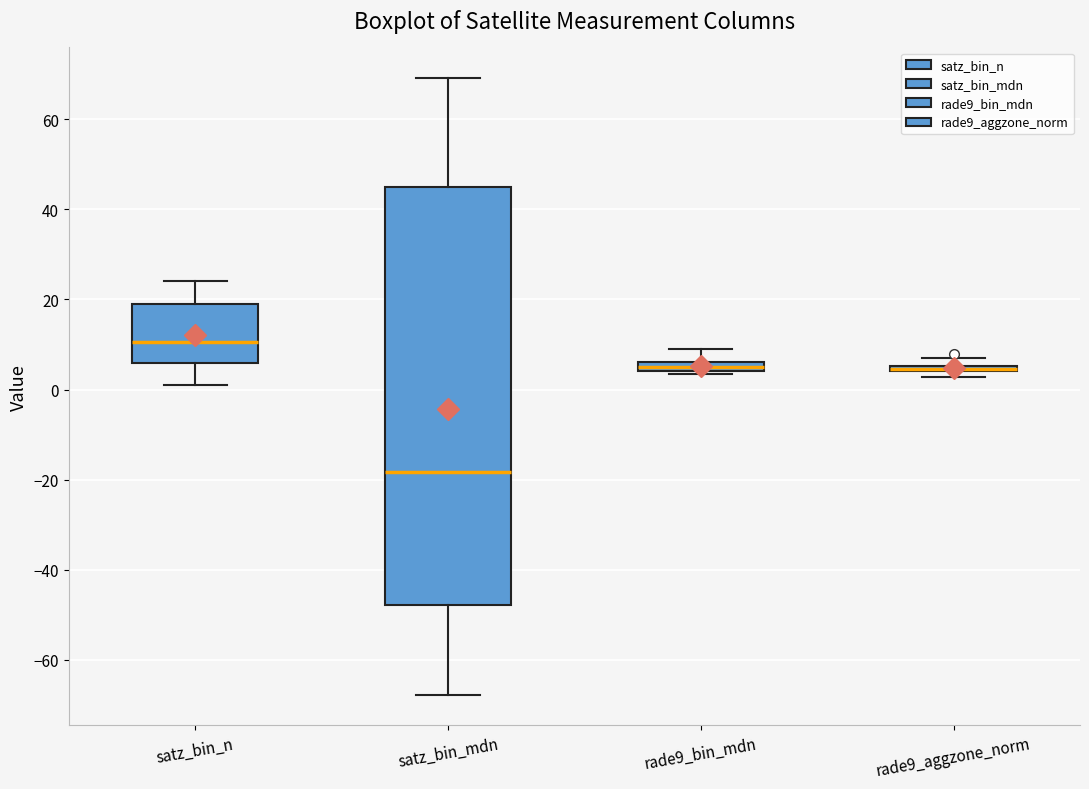

Comparing the boxes themselves (not the whiskers), which one is the tallest?

satz_bin_mdn